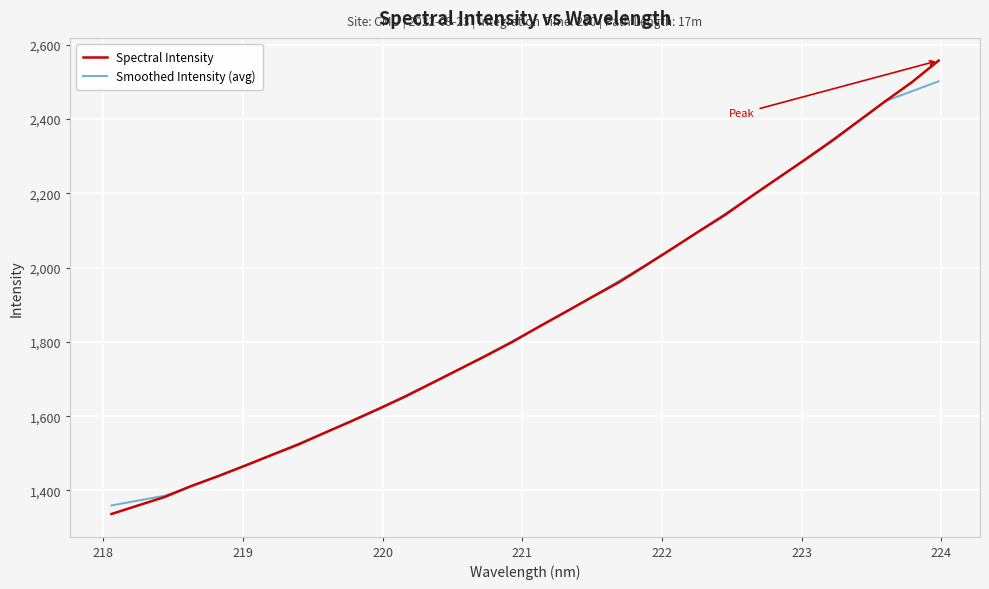

Which series has the largest range (max minus min)?

Spectral Intensity